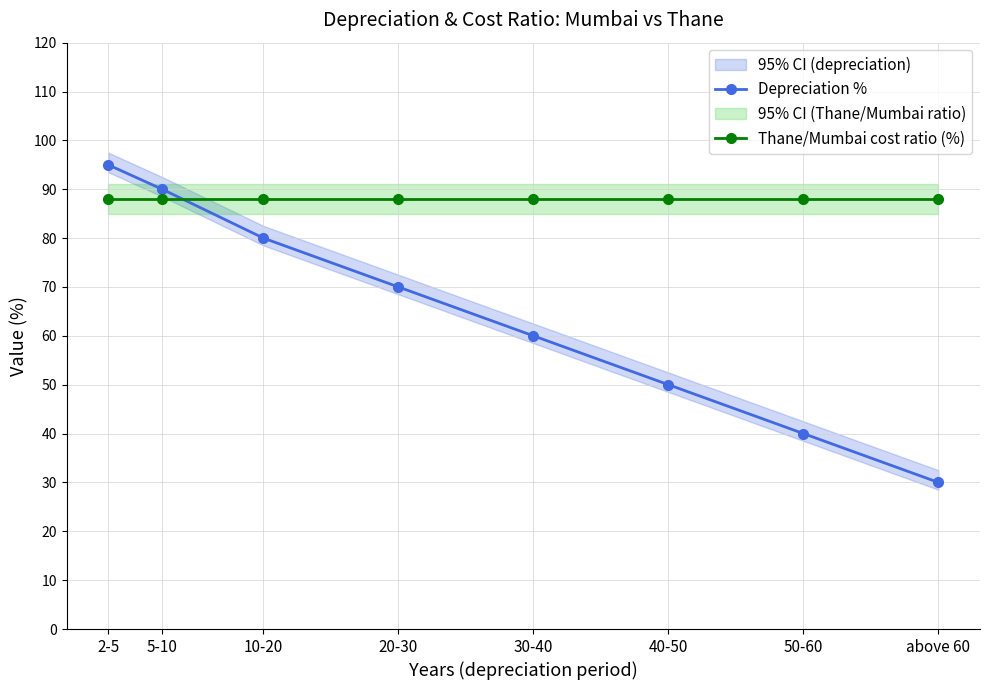

Which series has the largest range (max minus min)?

Depreciation %